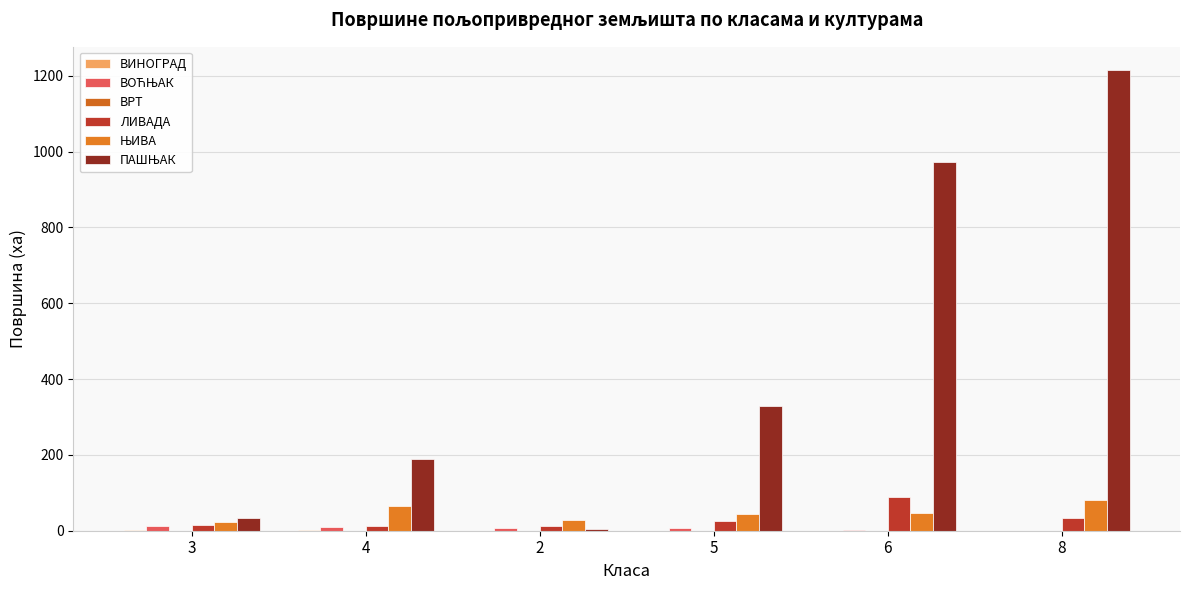

How many data points in ЛИВАДА are above 24?

3